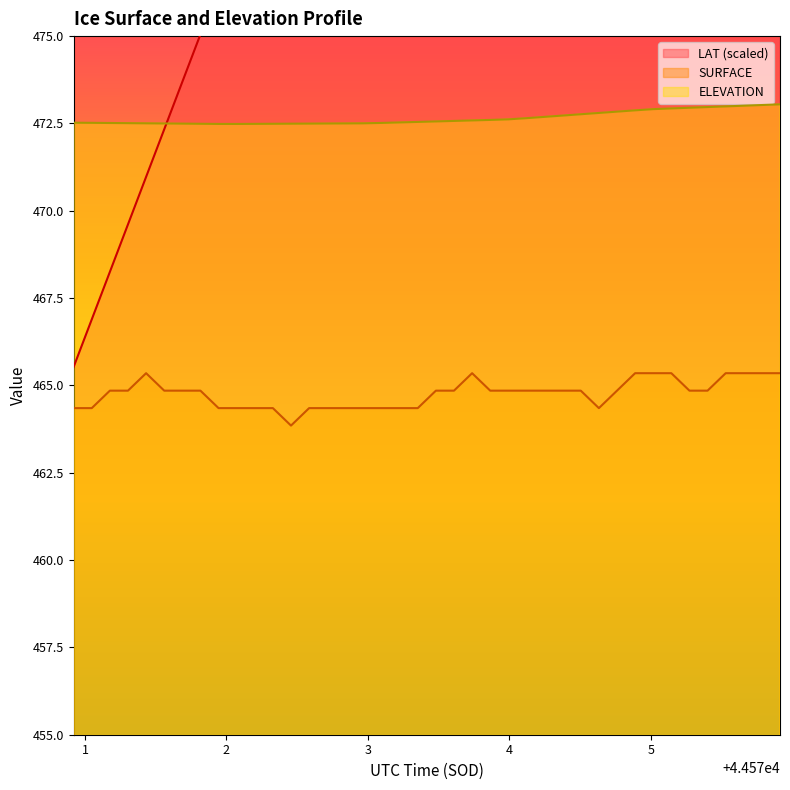

What is the highest value of the ELEVATION series?

473.0